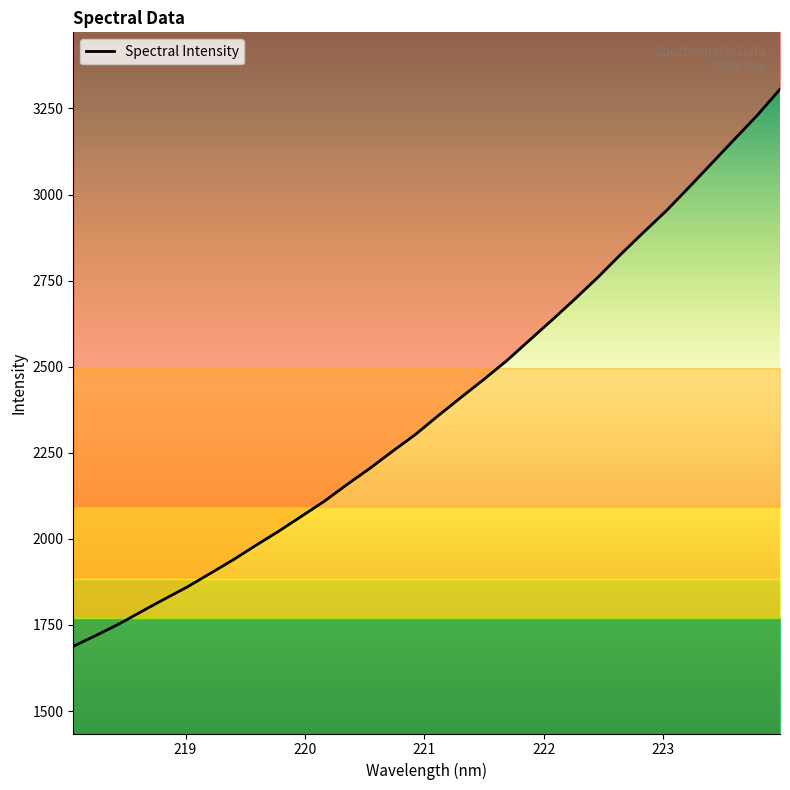

What is the average value?

2389.6